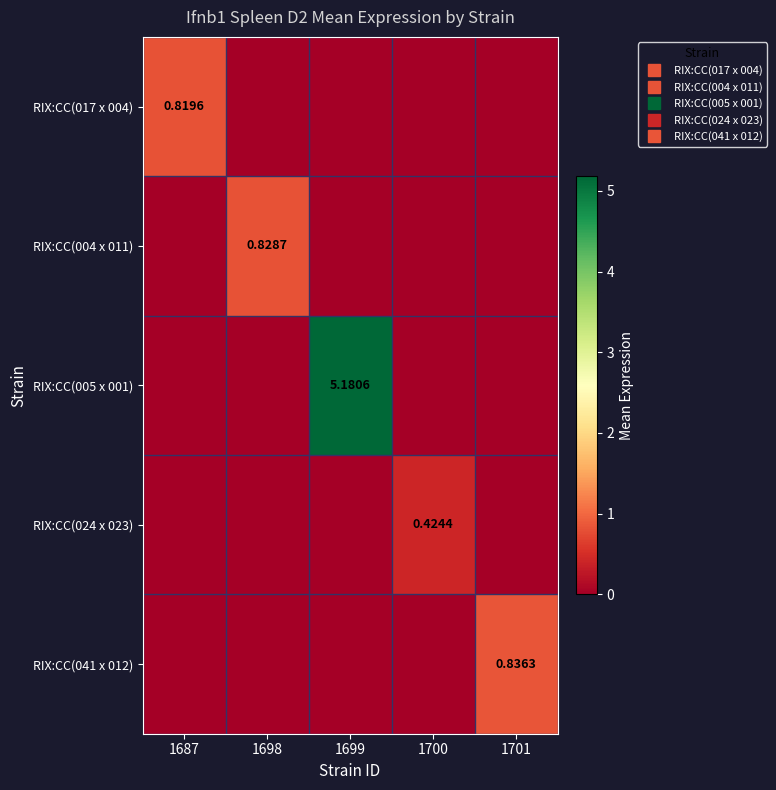

Where is RIX:CC(017 x 004) nearest to the value 0?

1698